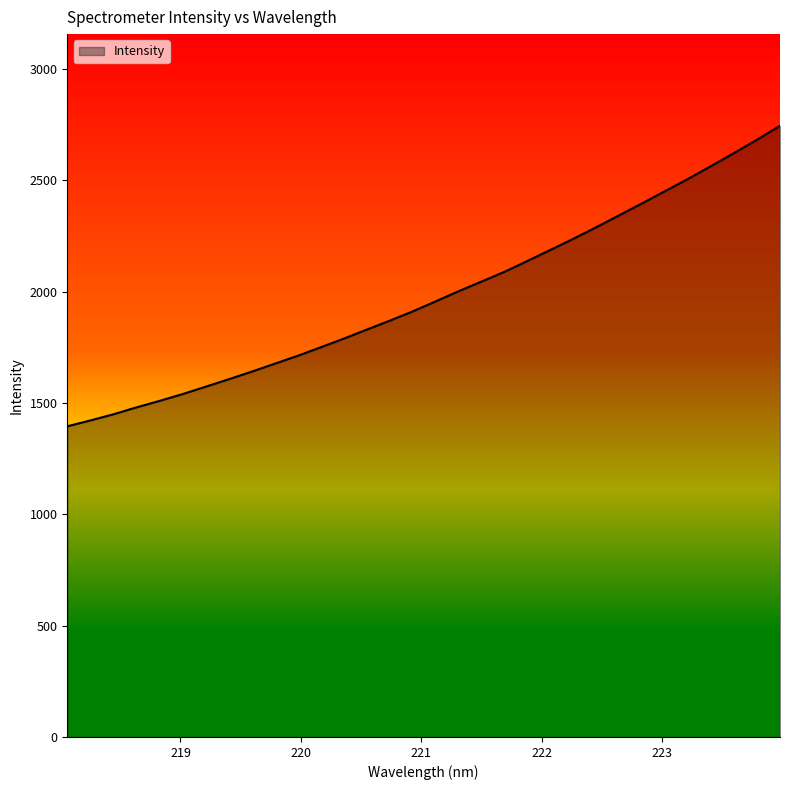

How many lines are shown in the chart?

1